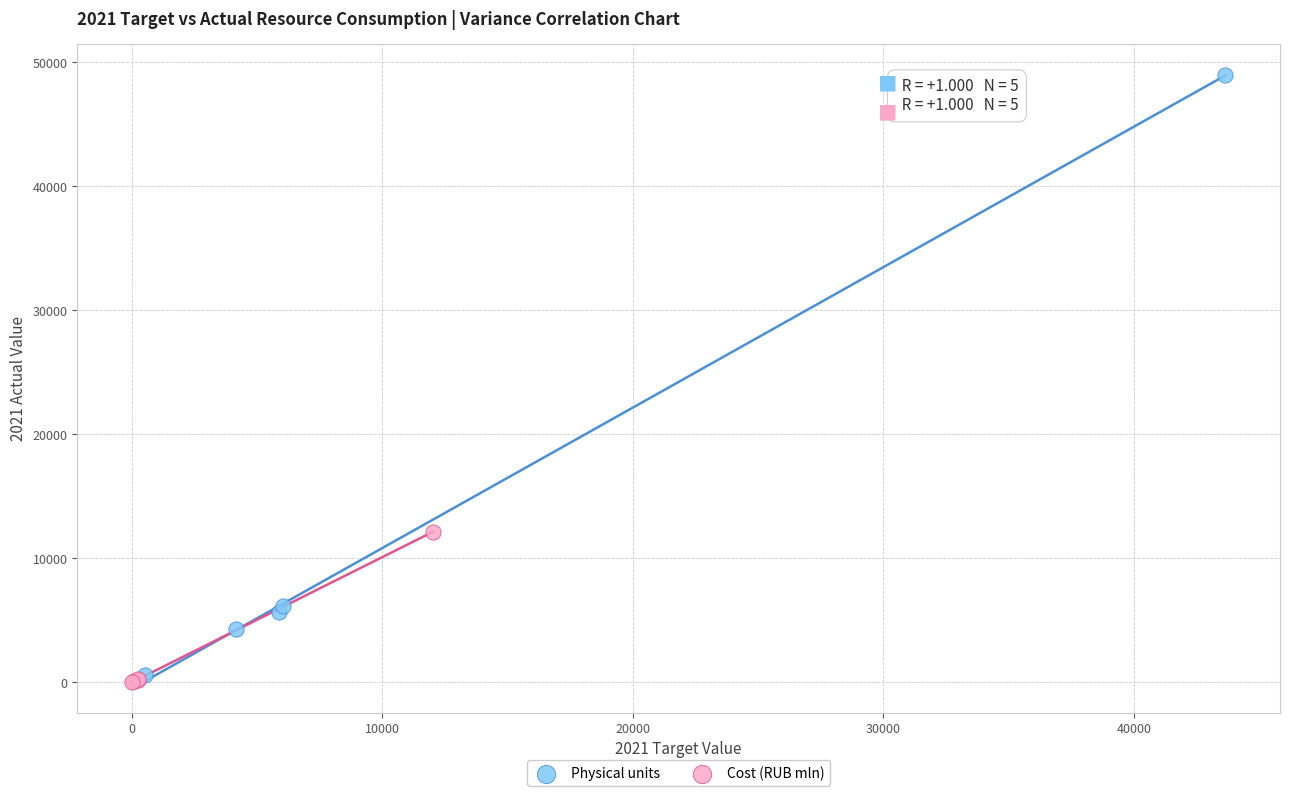

Which series has the widest spread of Y values?

Physical units